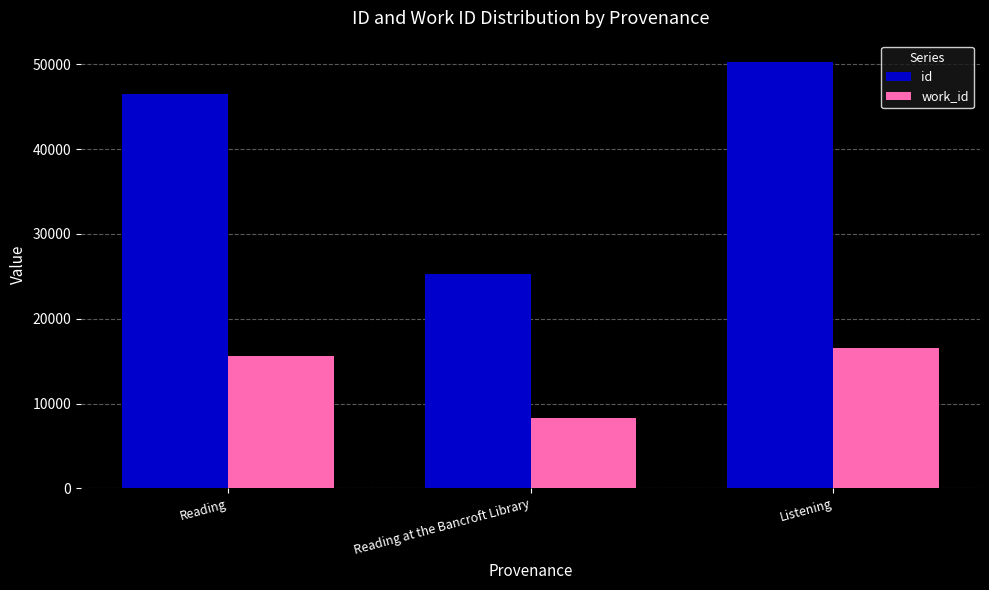

What is the label of the 2nd bar from the left?

Reading at the Bancroft Library